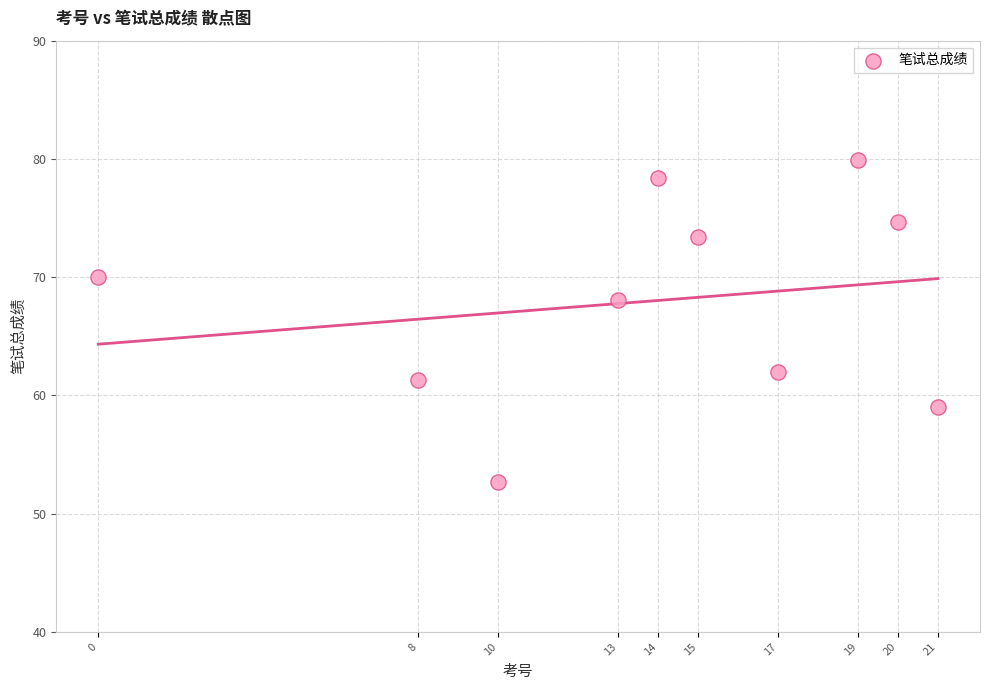

What is the range of Y values (max minus min)?

27.2